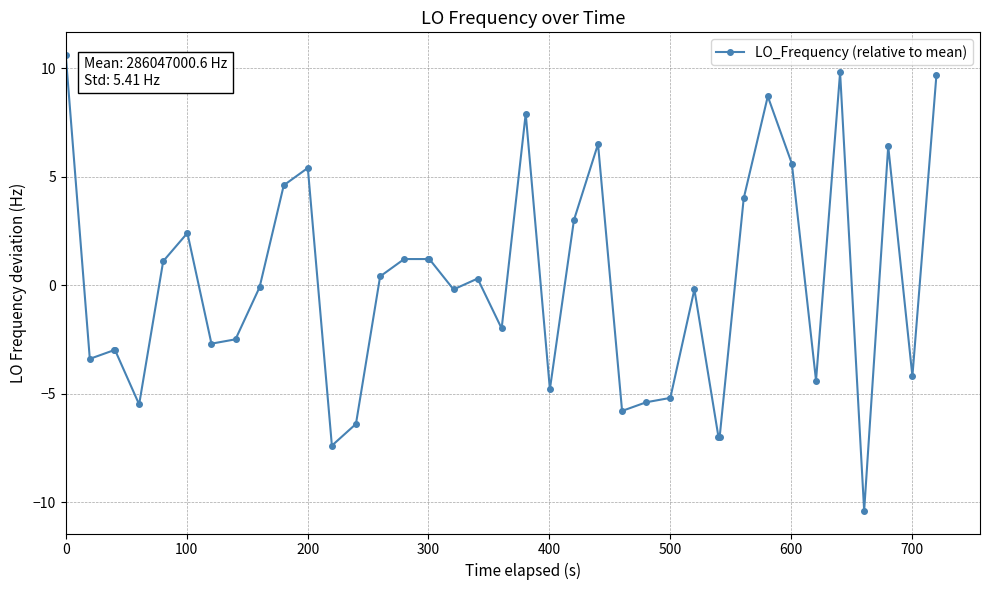

What is the smallest value displayed?

-10.4